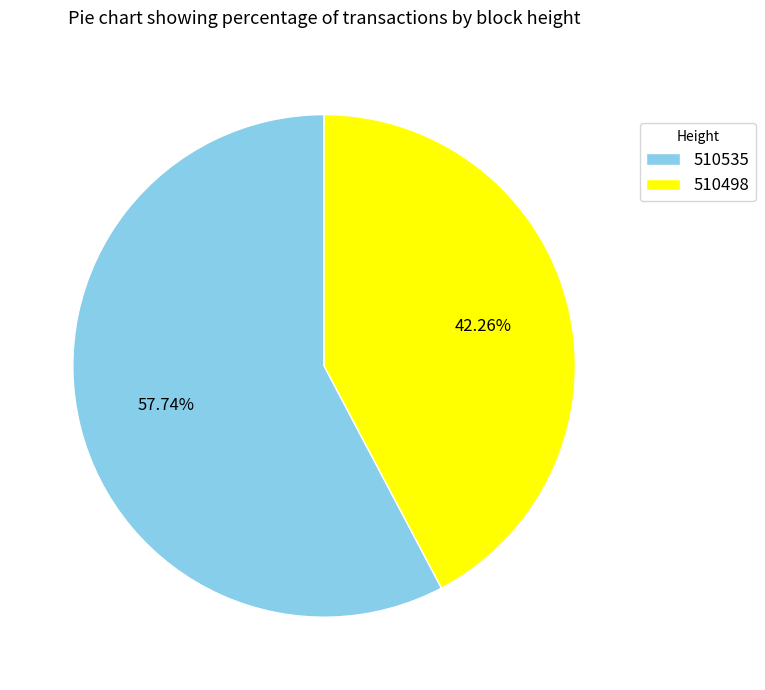

What percentage is the 510498 slice, to the nearest percent?

42%